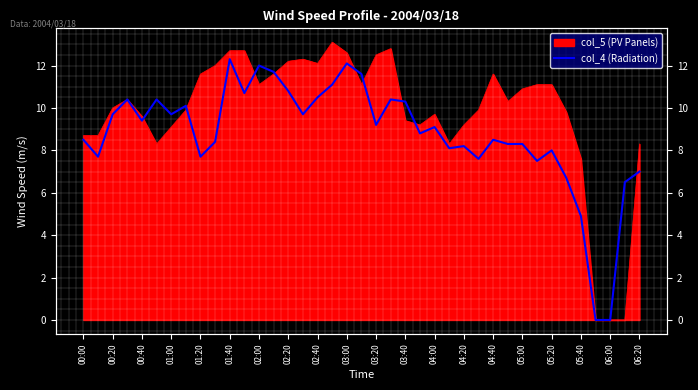

What position from the left is 23?

24